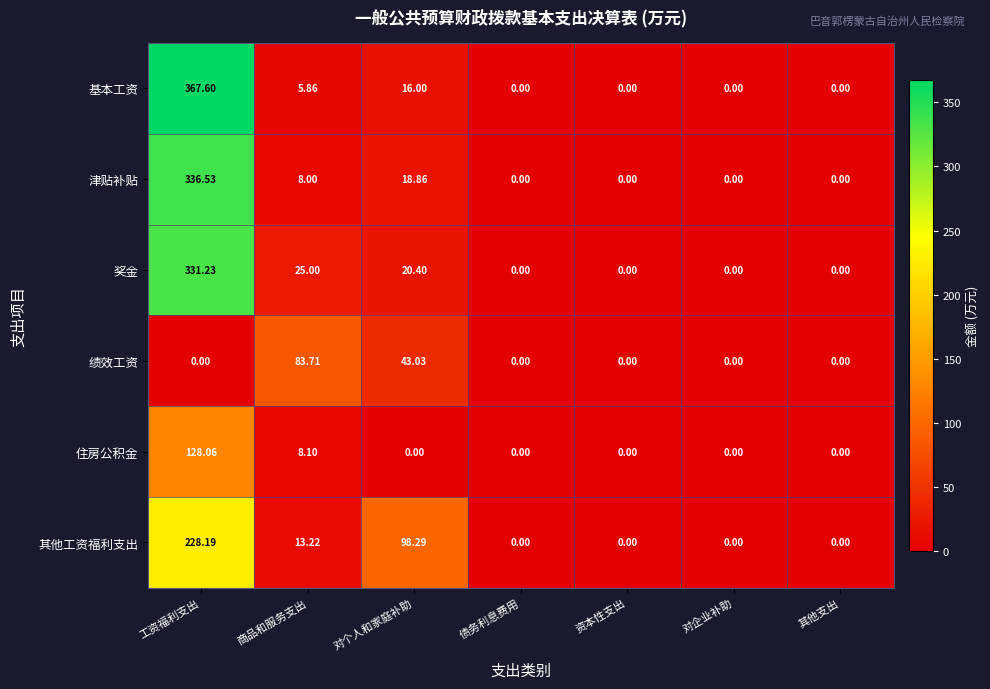

At 商品和服务支出, list the series in order from largest to smallest.

绩效工资, 奖金, 其他工资福利支出, 住房公积金, 津贴补贴, 基本工资